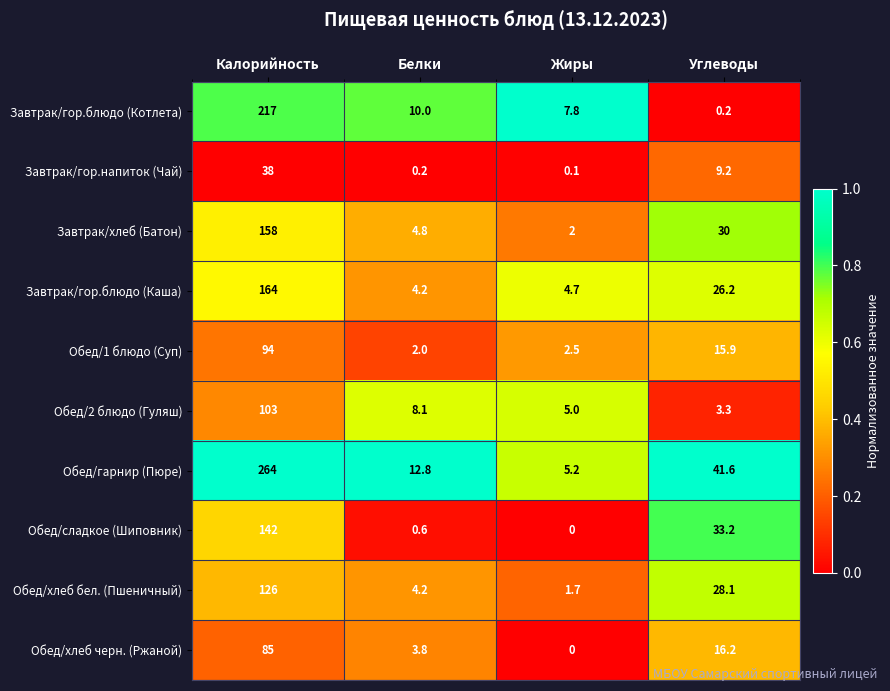

Rank the series by their maximum value, from highest to lowest.

Обед/гарнир (Пюре), Завтрак/гор.блюдо (Котлета), Завтрак/гор.блюдо (Каша), Завтрак/хлеб (Батон), Обед/сладкое (Шиповник), Обед/хлеб бел. (Пшеничный), Обед/2 блюдо (Гуляш), Обед/1 блюдо (Суп), Обед/хлеб черн. (Ржаной), Завтрак/гор.напиток (Чай)